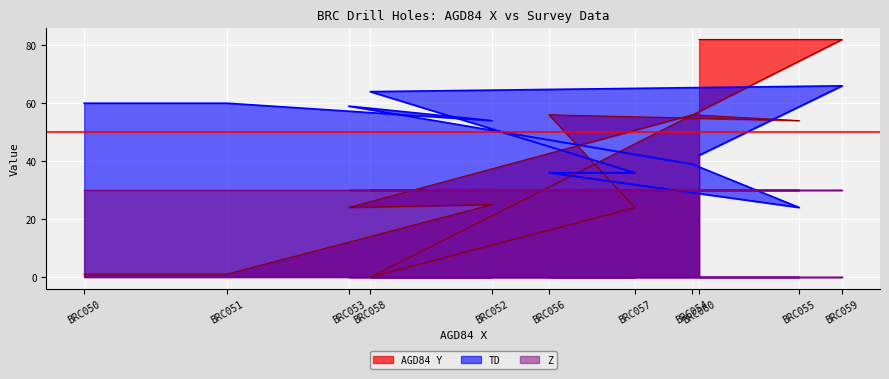

Which series ends up on top after the final intersection of AGD84 Y and TD?

AGD84 Y